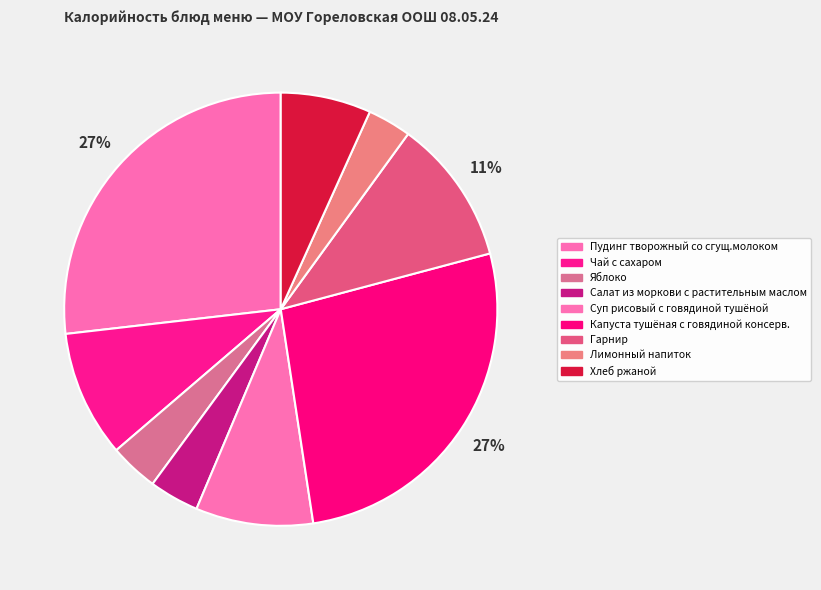

Which category has the biggest portion of the pie?

Пудинг творожный со сгущ.молоком